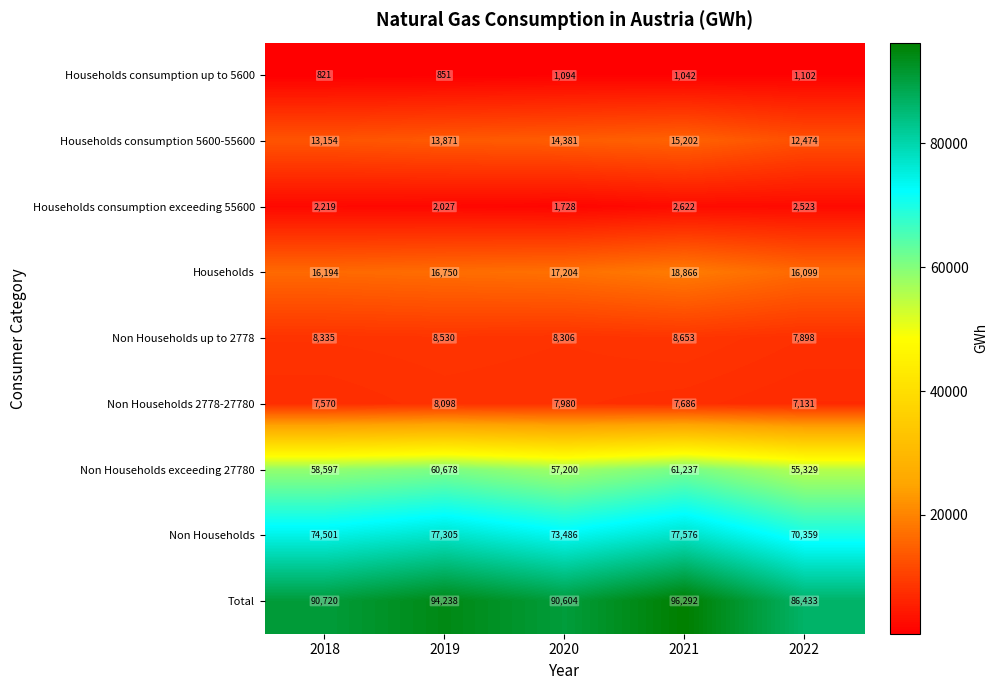

How many data points does each series have?

5